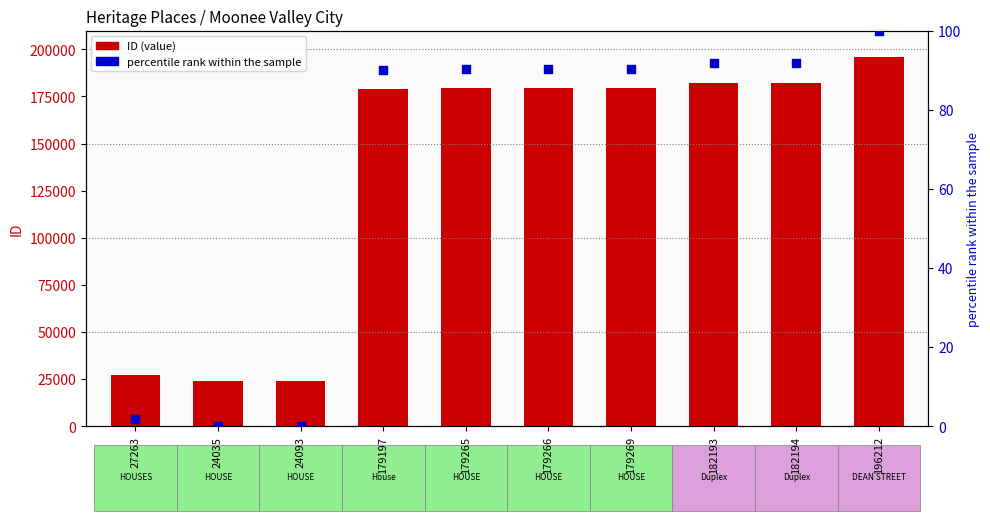

Is the value of ID at 179266 greater than the value of percentile rank within the sample at 179265?

Yes